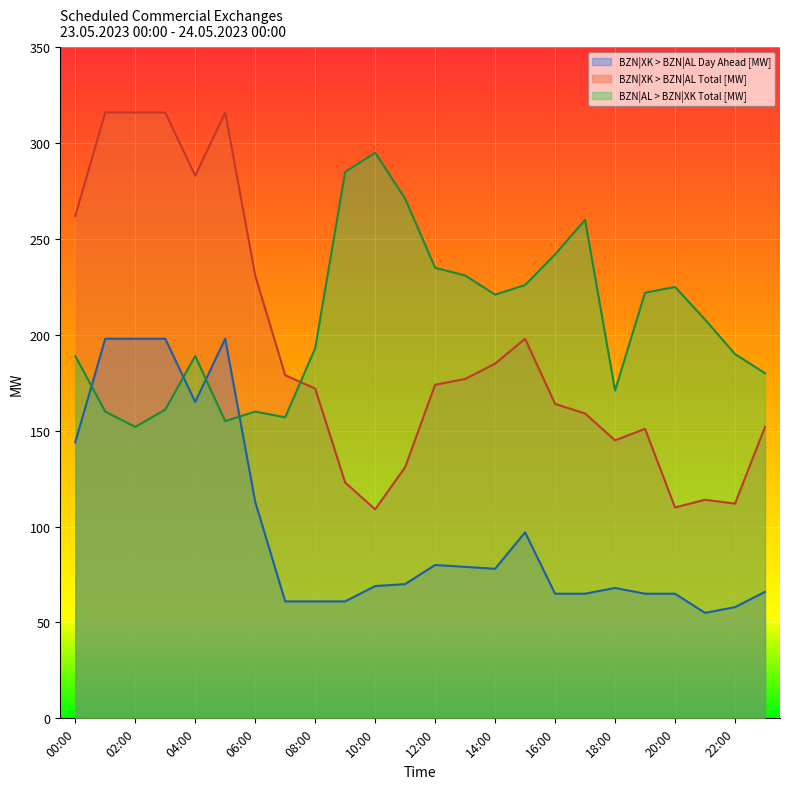

What is the value of the BZN|AL > BZN|XK Total [MW] point at the 6th from the left?

155